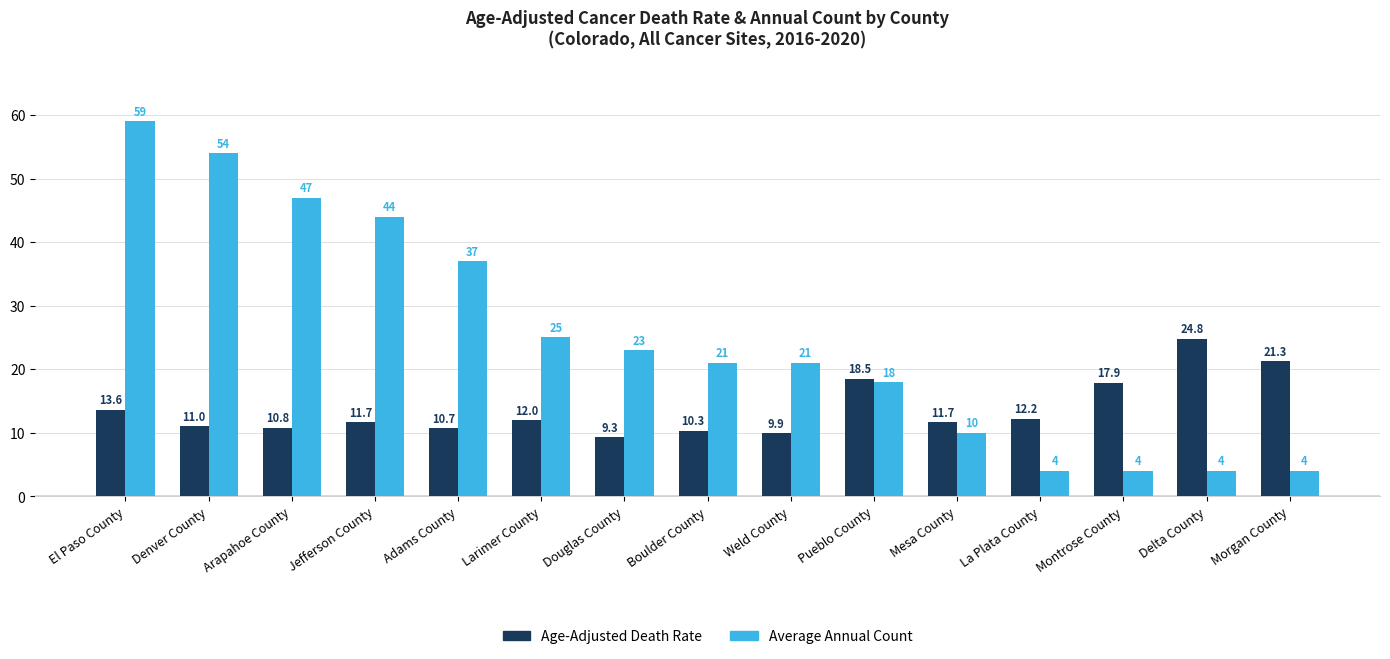

What is the sum of the Average Annual Count values at Montrose County and El Paso County?

63.0